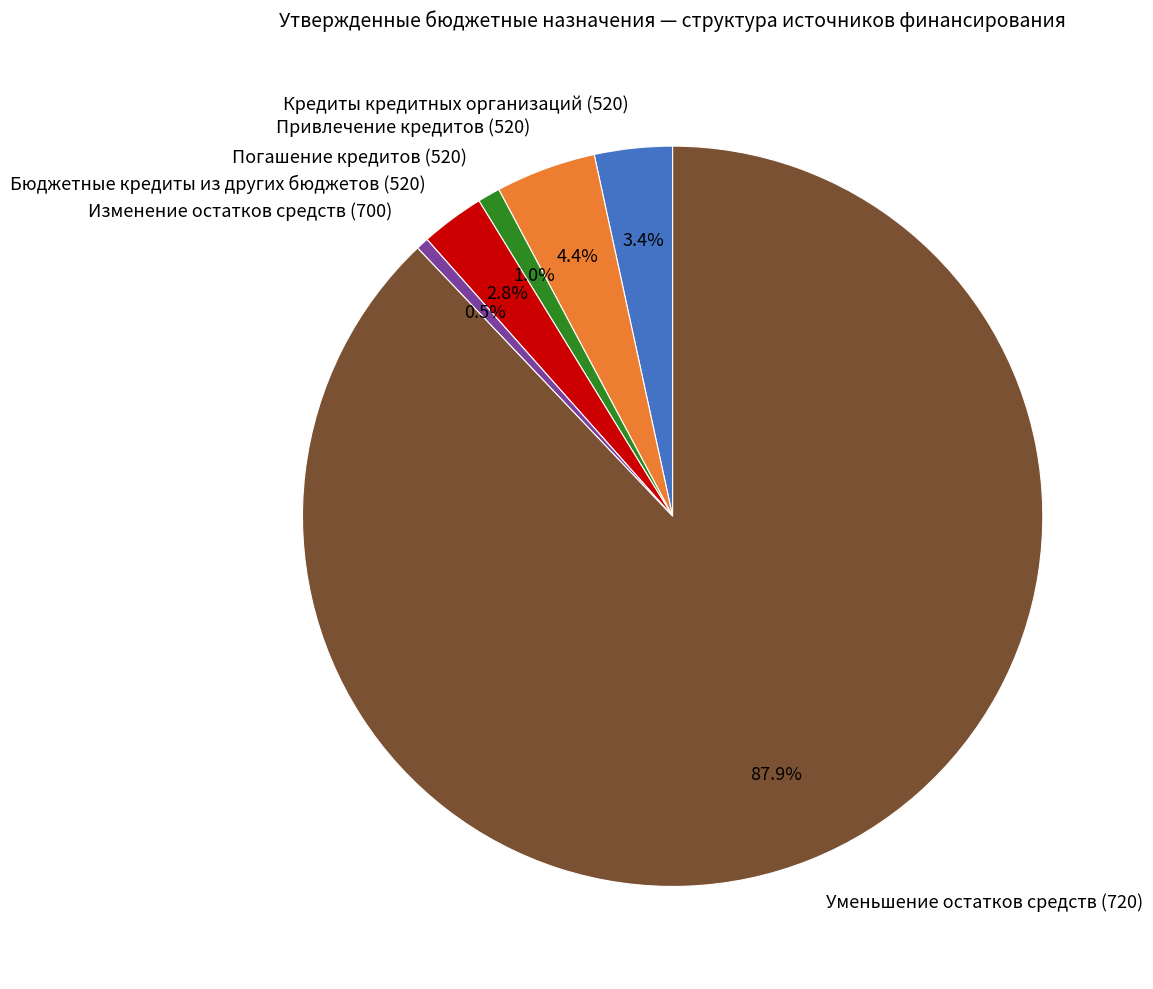

Which has a higher value, Уменьшение остатков средств (720) or Погашение кредитов (520)?

Уменьшение остатков средств (720)